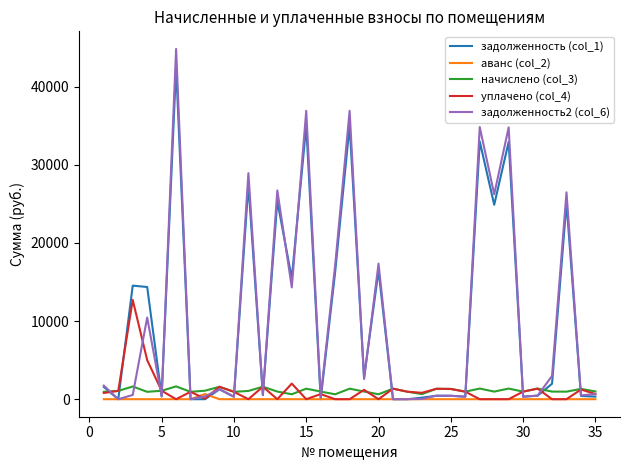

How many lines are shown in the chart?

5